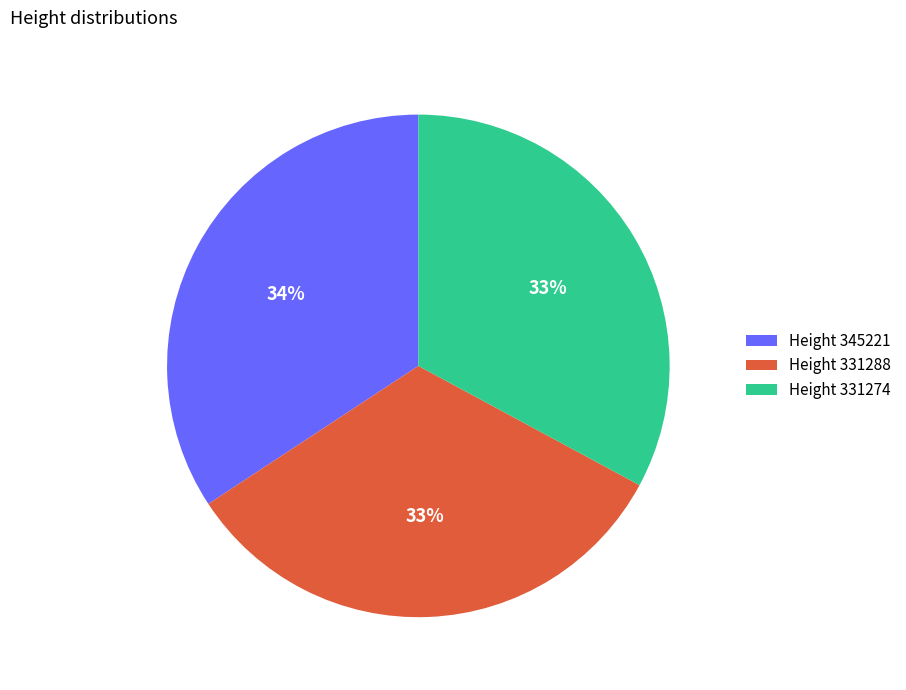

Is the sum of Height 345221 and Height 331274 greater than half?

Yes